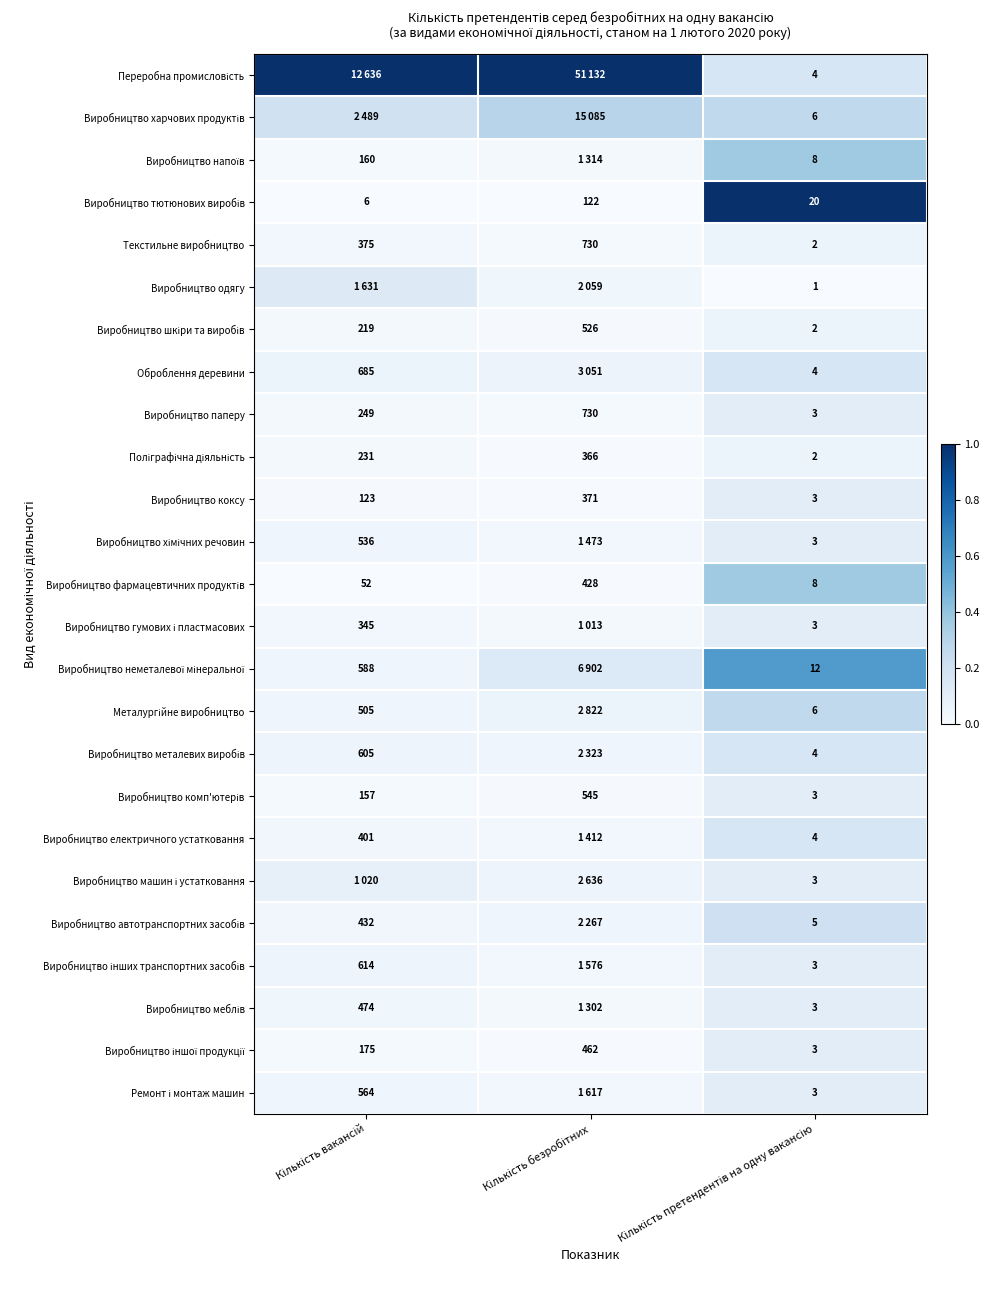

The value of Виробництво інших транспортних засобів at Кількість претендентів на одну вакансію is 0.1. True or false?

True